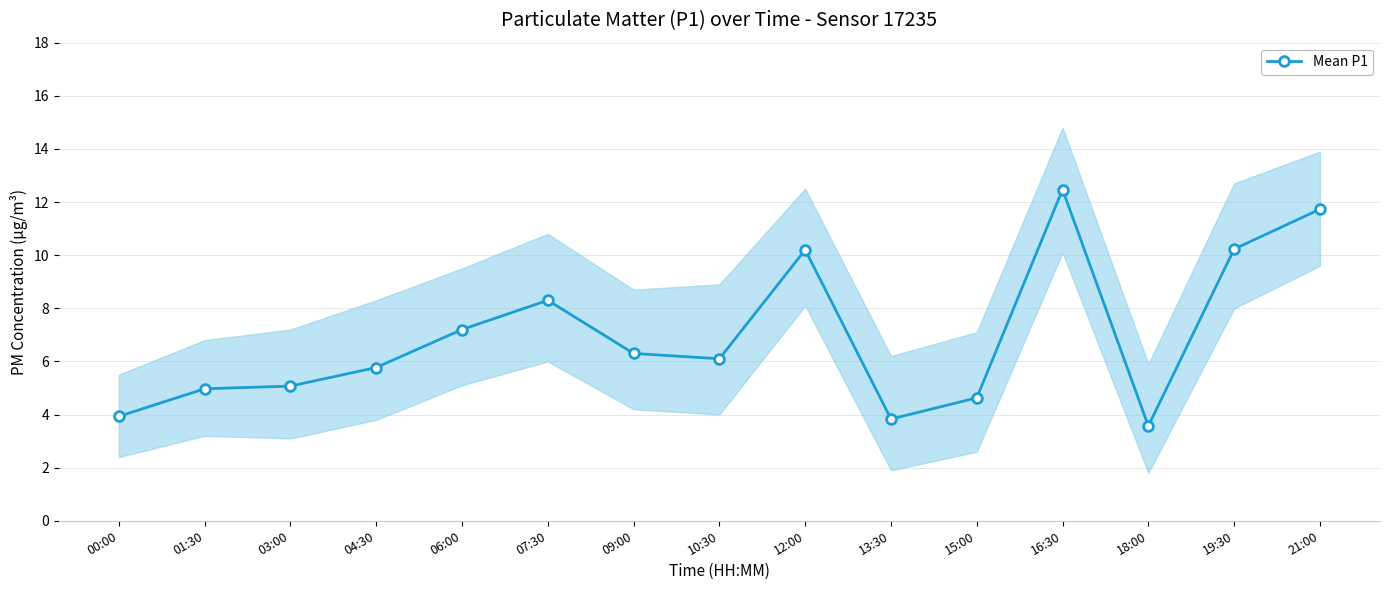

How many points are lower than both their immediate neighbors (excluding endpoints)?

3